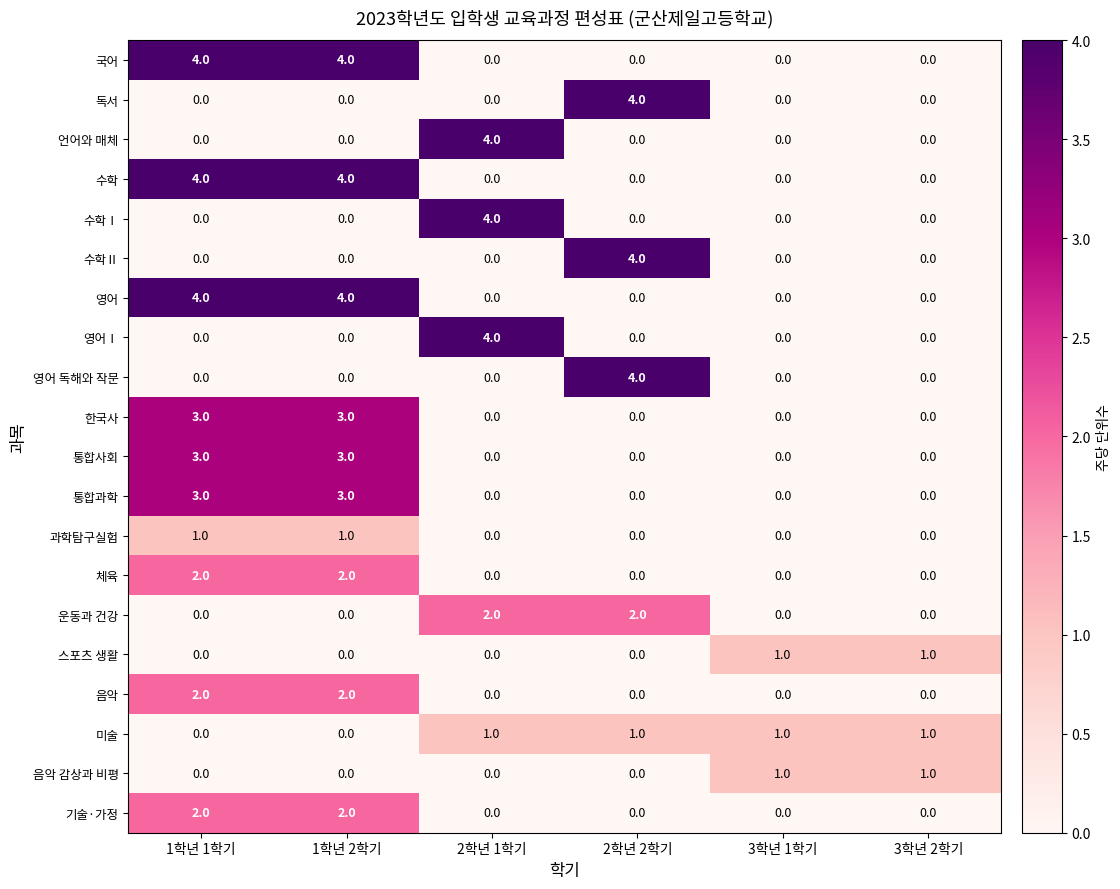

Is the value of 운동과 건강 at 2학년 2학기 greater than the value of 수학 at 2학년 1학기?

Yes